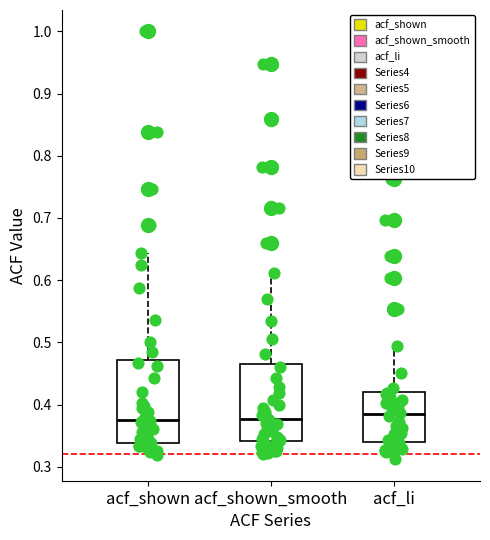

Reading left to right, transcribe this box plot: for each box, give where its median line is, the range the box spans, and where its two whiskers end, as read against the y-axis. The values are not printed on the chart, so give them approximately, as read against the axis.

acf_shown: median 0.38, box 0.34 to 0.47, whiskers 0.32 to 0.64
acf_shown_smooth: median 0.38, box 0.34 to 0.47, whiskers 0.32 to 0.61
acf_li: median 0.38, box 0.34 to 0.42, whiskers 0.31 to 0.49